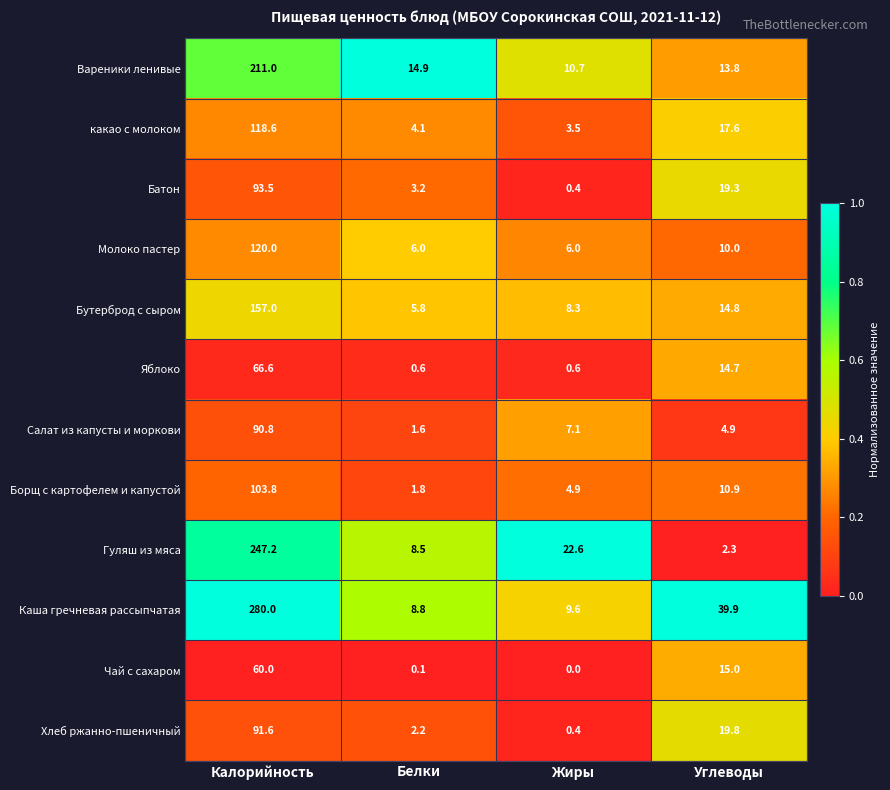

True or false: какао с молоком has a value of 199.2 at Калорийность.

False